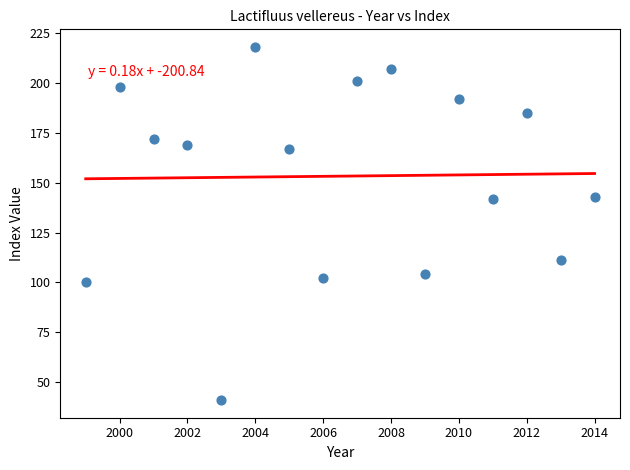

What is the range of Y values (max minus min)?

177